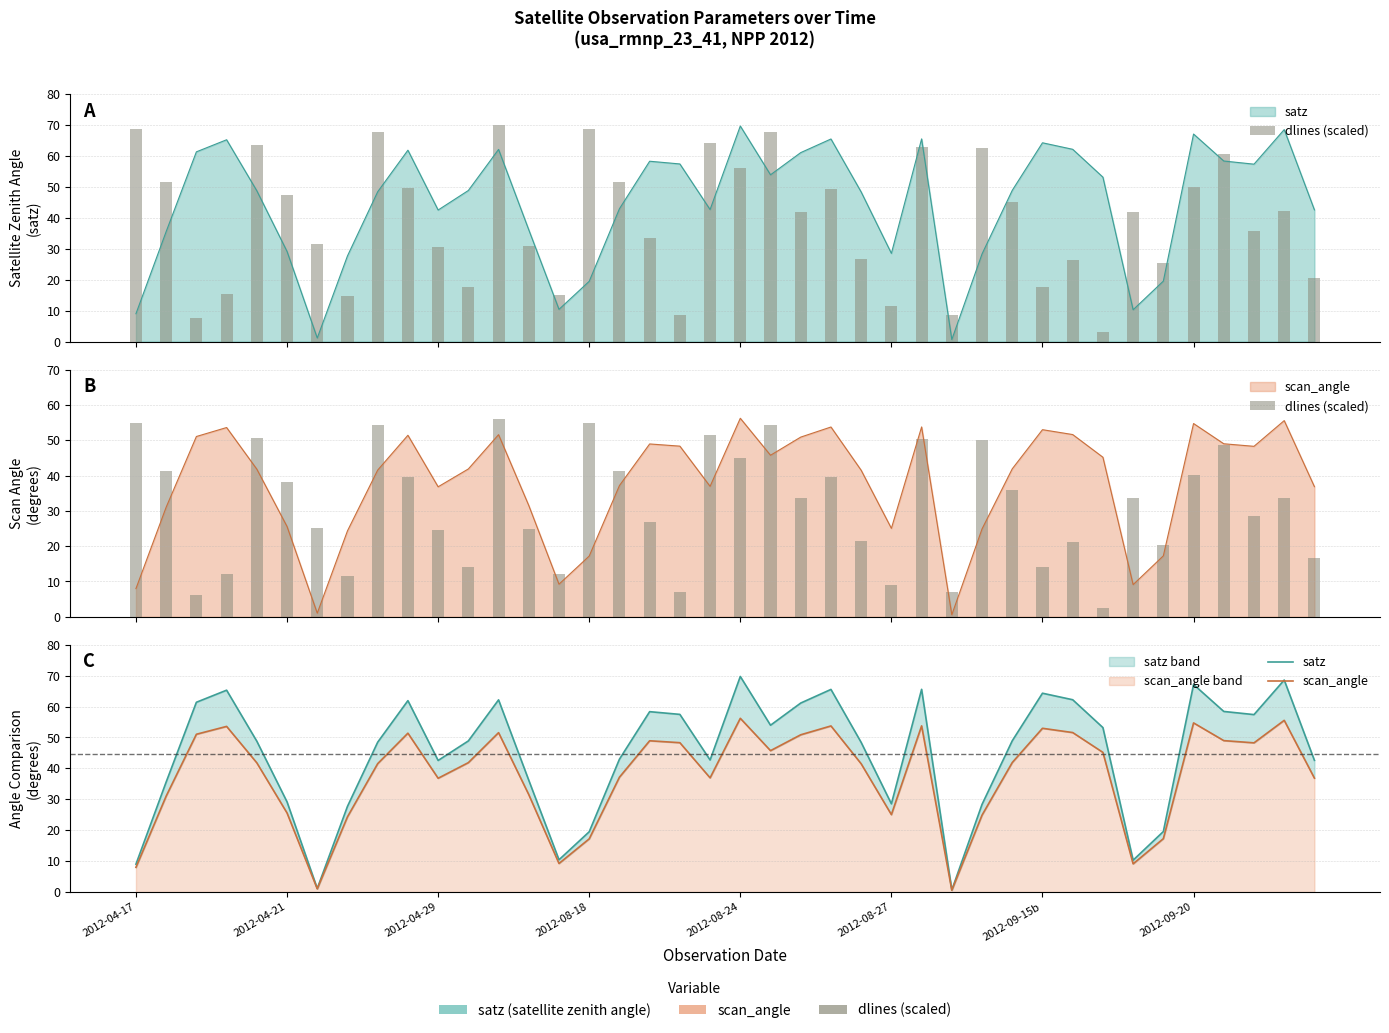

What is the value of the satz bar at the 9th from the left?

48.5